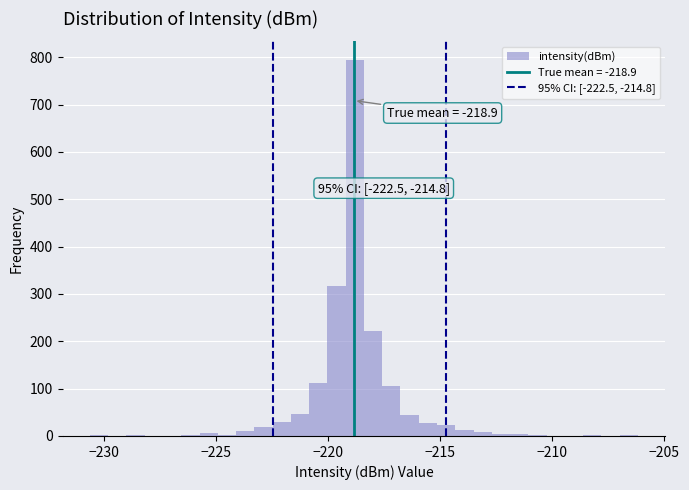

Read against the x-axis, roughly where is the centre of the tallest bar?

-219.0